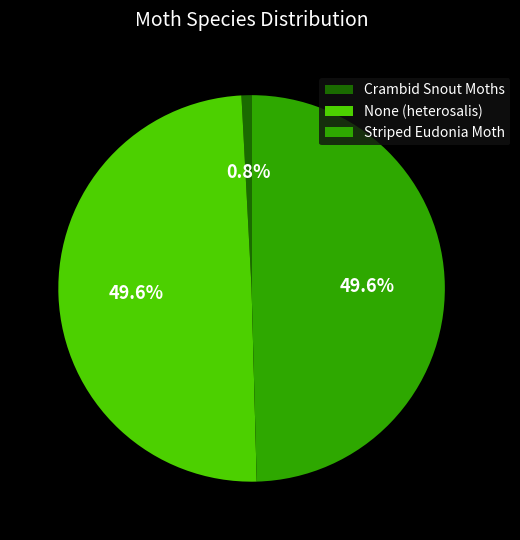

To the nearest percent, what portion does Crambid Snout Moths represent?

1%